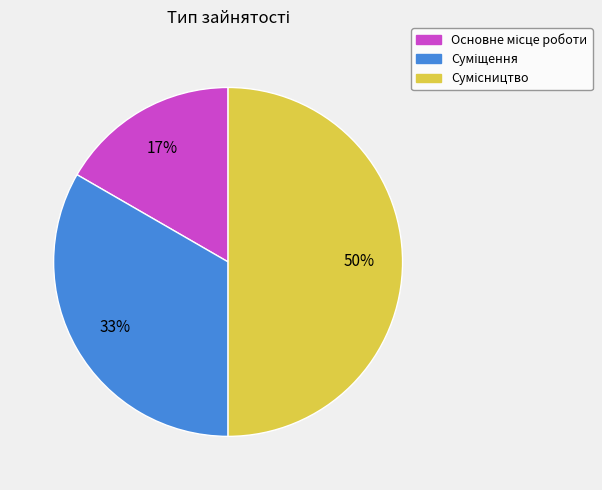

To the nearest percent, what is the average slice percentage?

33%